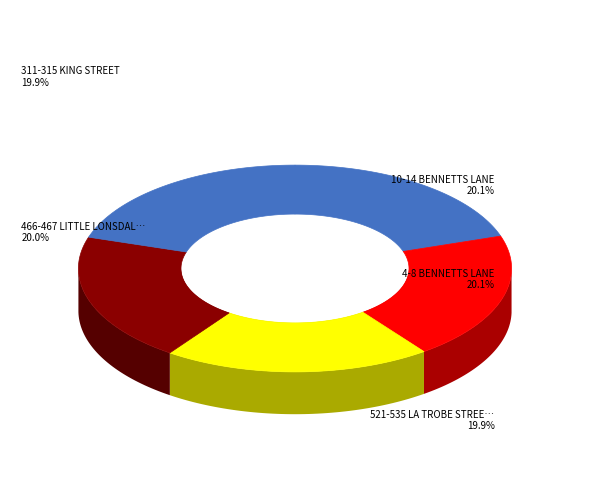

To the nearest percent, what is the average slice percentage?

20%